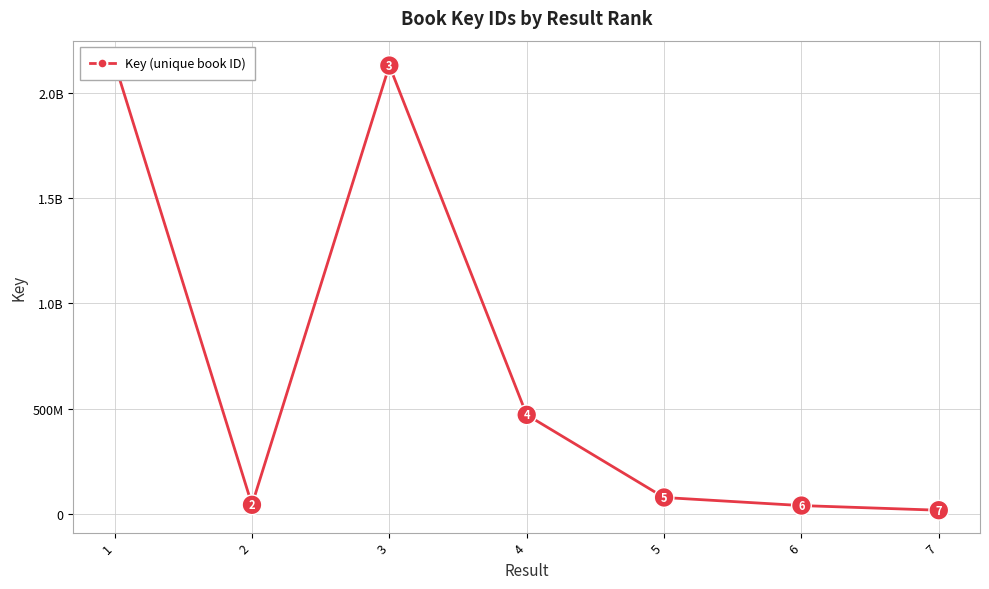

What is the minimum value shown in the chart?

19011168